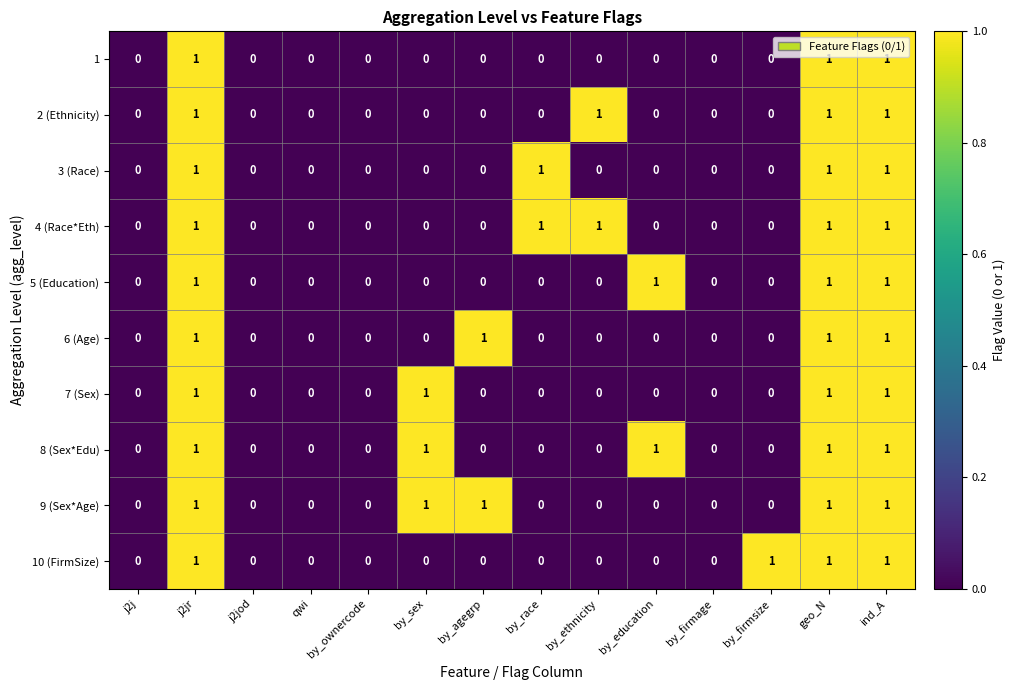

Is the value of 10 (FirmSize) at by_firmsize greater than the value of 3 (Race) at j2jod?

Yes